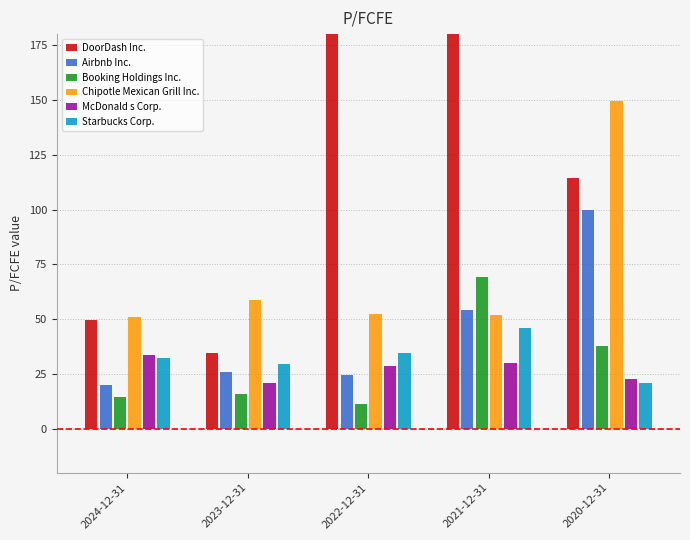

Reading left to right, list all the values displayed in this chart.

DoorDash Inc.: 49.7	34.6	1011.7	292.5	114.3
Airbnb Inc.: 19.8	25.7	24.8	54.3	99.9
Booking Holdings Inc.: 14.4	15.9	11.5	69.0	37.6
Chipotle Mexican Grill Inc.: 50.9	58.8	52.6	51.9	149.6
McDonald s Corp.: 33.6	20.9	28.9	30.2	23.0
Starbucks Corp.: 32.2	29.8	34.8	45.8	20.8